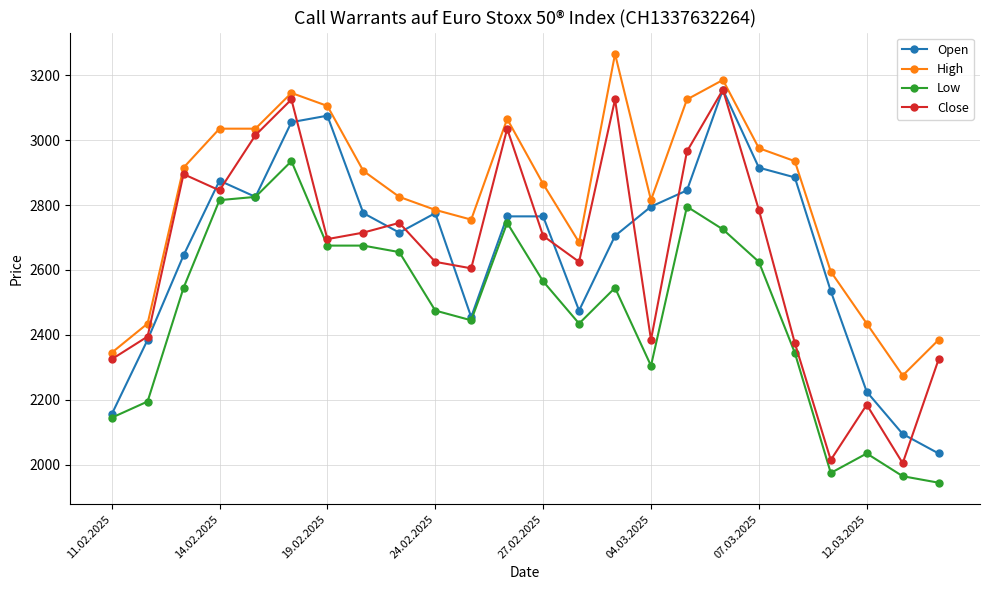

Does the chart have visible grid lines?

Yes